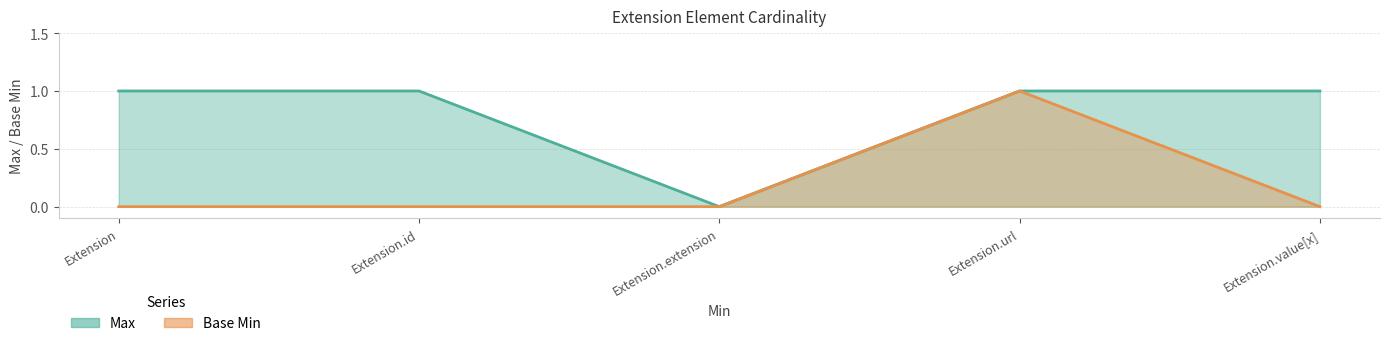

Where is the first local minimum for Max?

Extension.extension